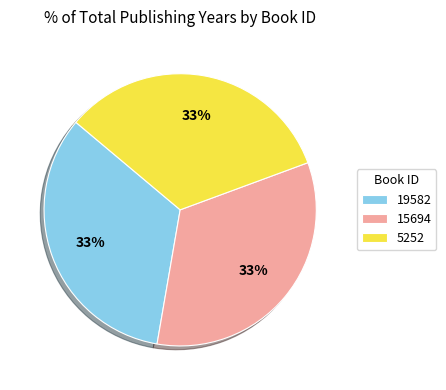

To the nearest percent, what is the combined percentage of 5252 and 19582?

67%